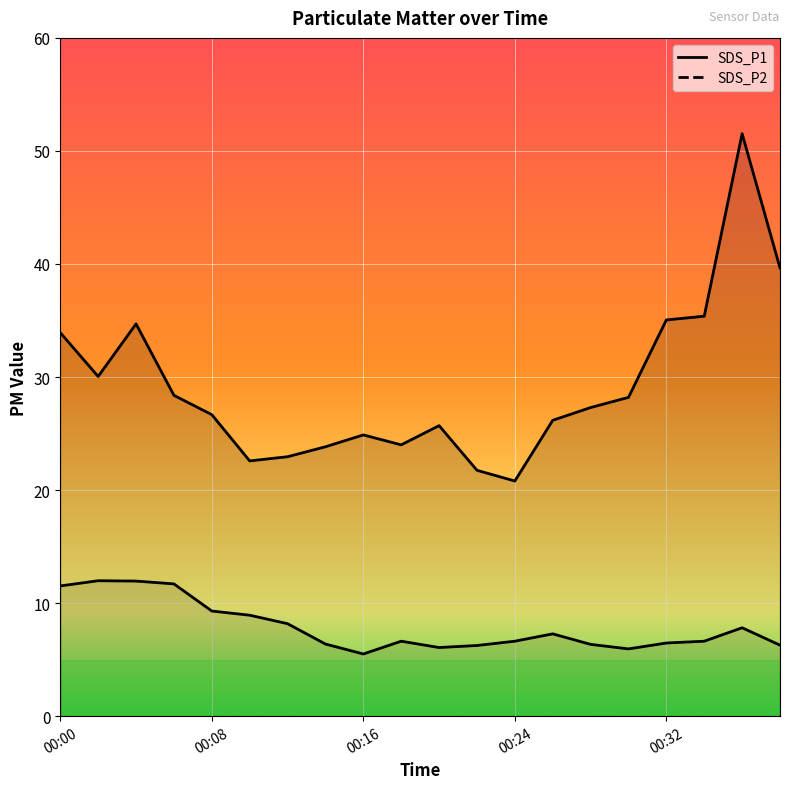

What is the lowest value of the SDS_P2 series?

5.5